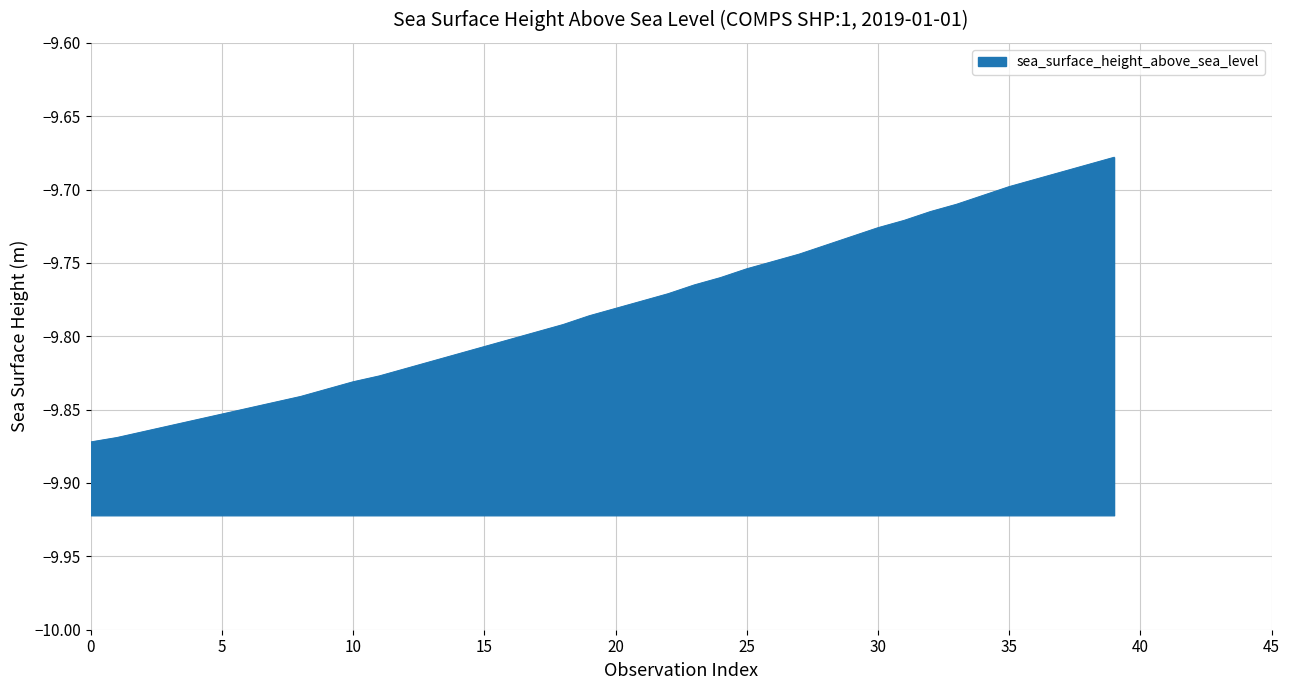

True or false: the data shows -15.6 at 18.

False